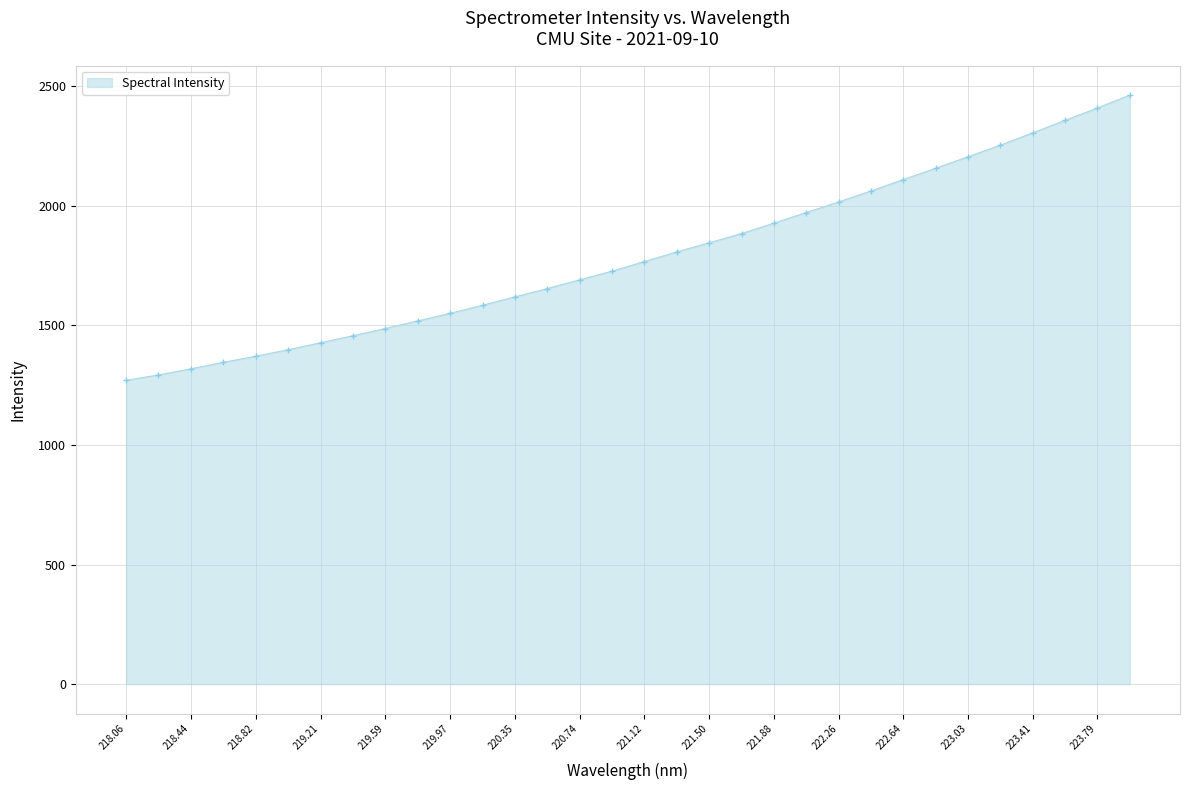

What is the maximum value shown in the chart?

2463.7